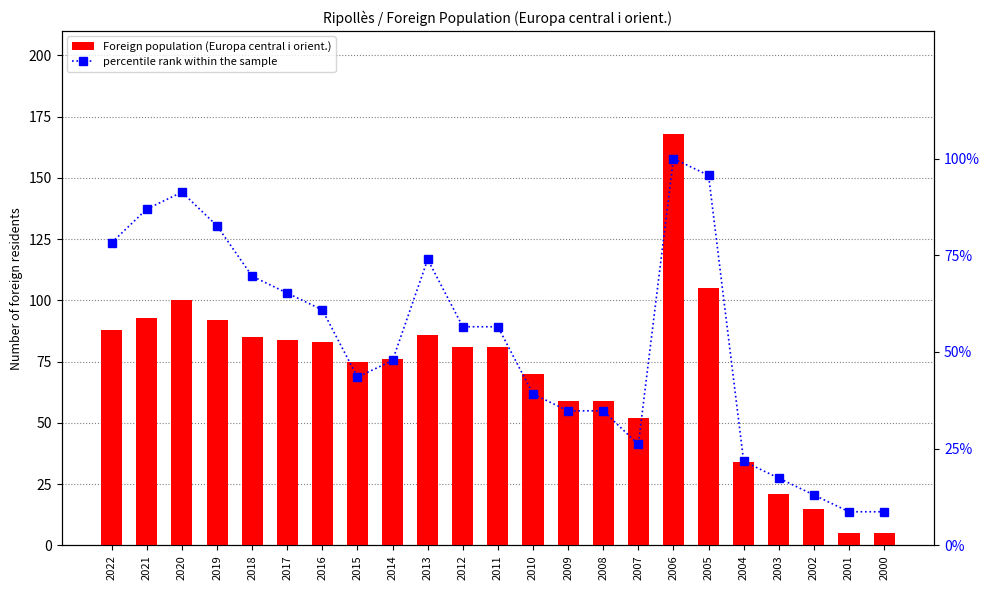

Reading right to left, extract all data points from this chart.

Foreign population (Europa central i orient.): 2000=5.0	2001=5.0	2002=15.0	2003=21.0	2004=34.0	2005=105.0	2006=168.0	2007=52.0	2008=59.0	2009=59.0	2010=70.0	2011=81.0	2012=81.0	2013=86.0	2014=76.0	2015=75.0	2016=83.0	2017=84.0	2018=85.0	2019=92.0	2020=100.0	2021=93.0	2022=88.0
percentile rank within the sample: 2000=8.7	2001=8.7	2002=13.0	2003=17.4	2004=21.7	2005=95.7	2006=100.0	2007=26.1	2008=34.8	2009=34.8	2010=39.1	2011=56.5	2012=56.5	2013=73.9	2014=47.8	2015=43.5	2016=60.9	2017=65.2	2018=69.6	2019=82.6	2020=91.3	2021=87.0	2022=78.3